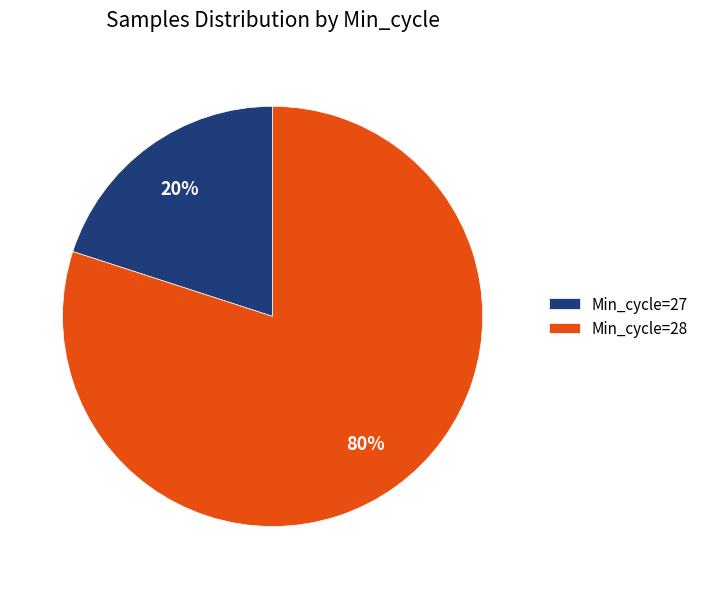

True or false: Min_cycle=28 accounts for 80% of the total.

True